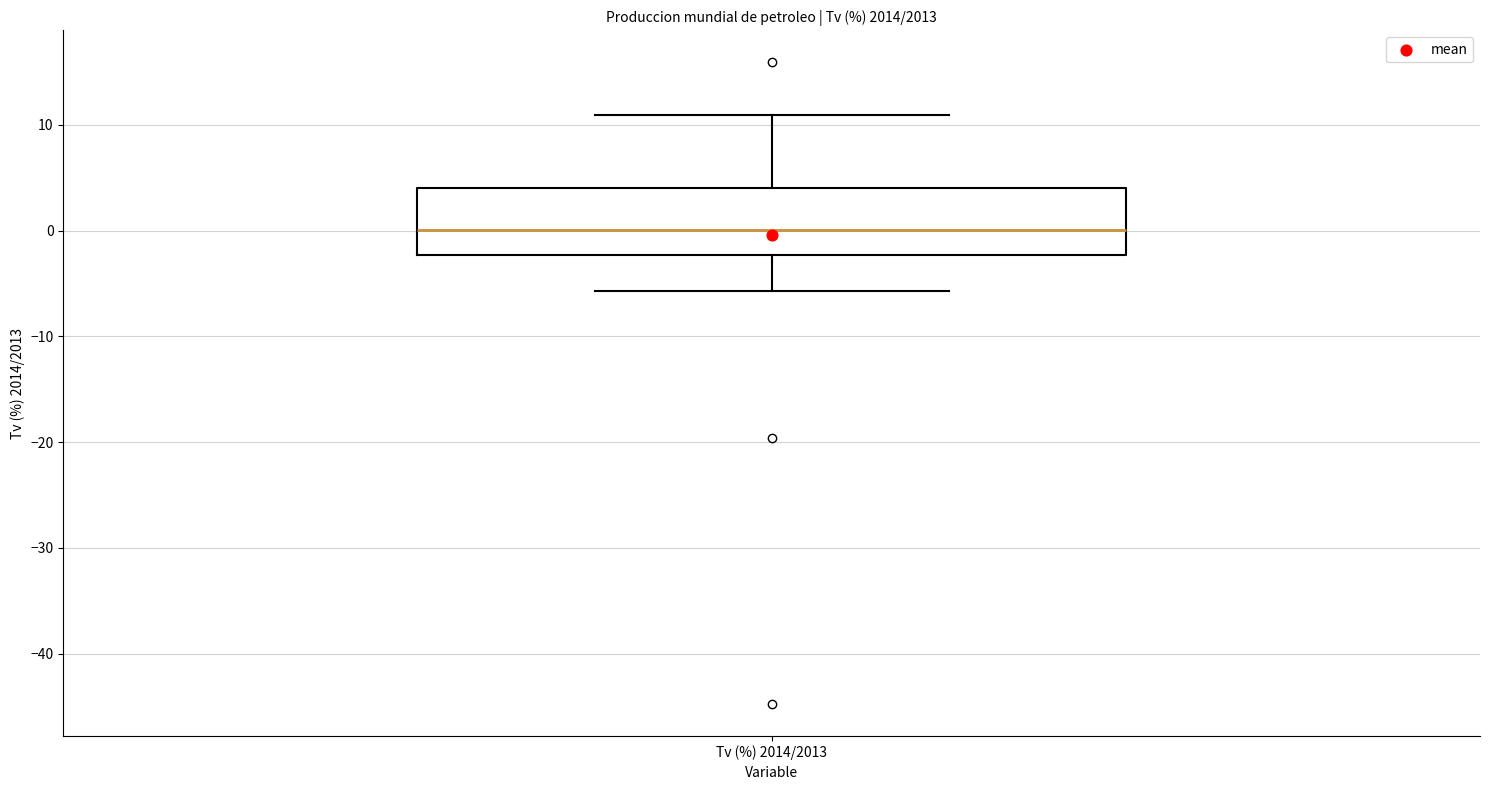

Read this box plot against the y-axis: the position of the median line, the range covered by the box, and the ends of both whiskers. The values are not printed on the chart, so give them approximately, as read against the axis.

median 0, box -2 to 4, whiskers -6 to 11